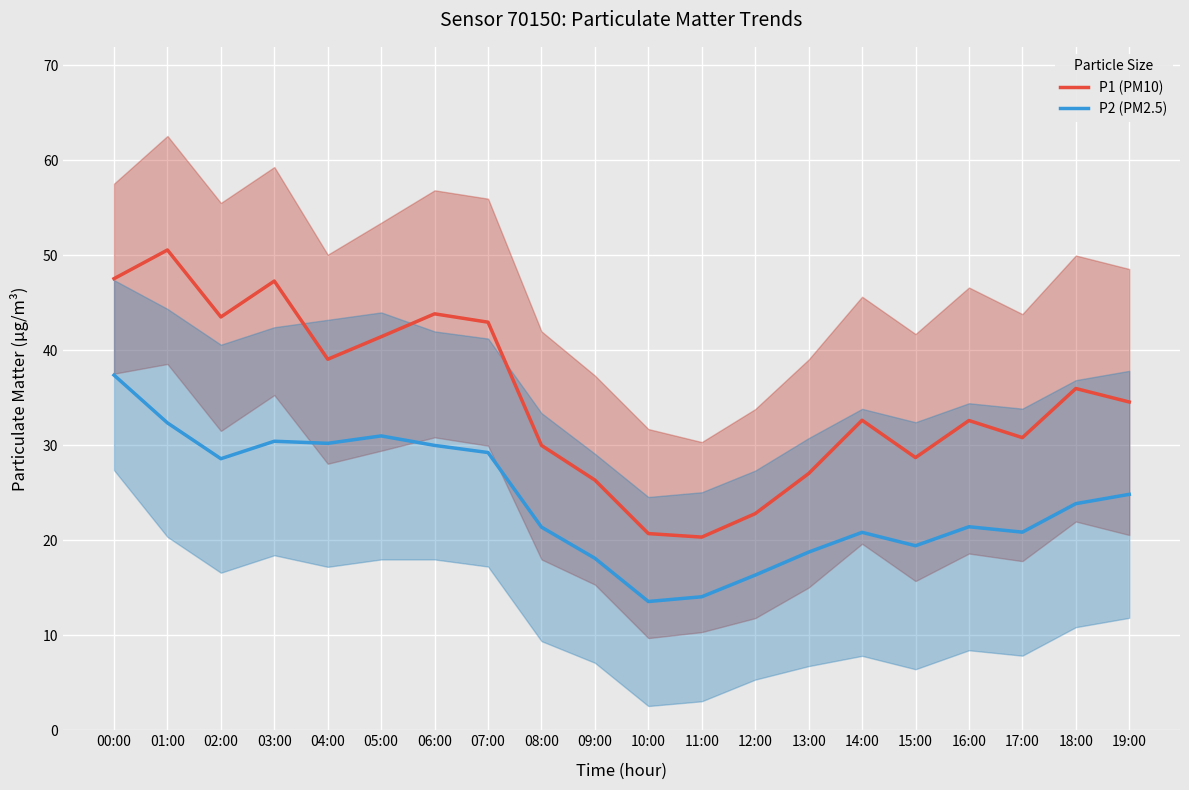

How many distinct data groups are displayed?

2